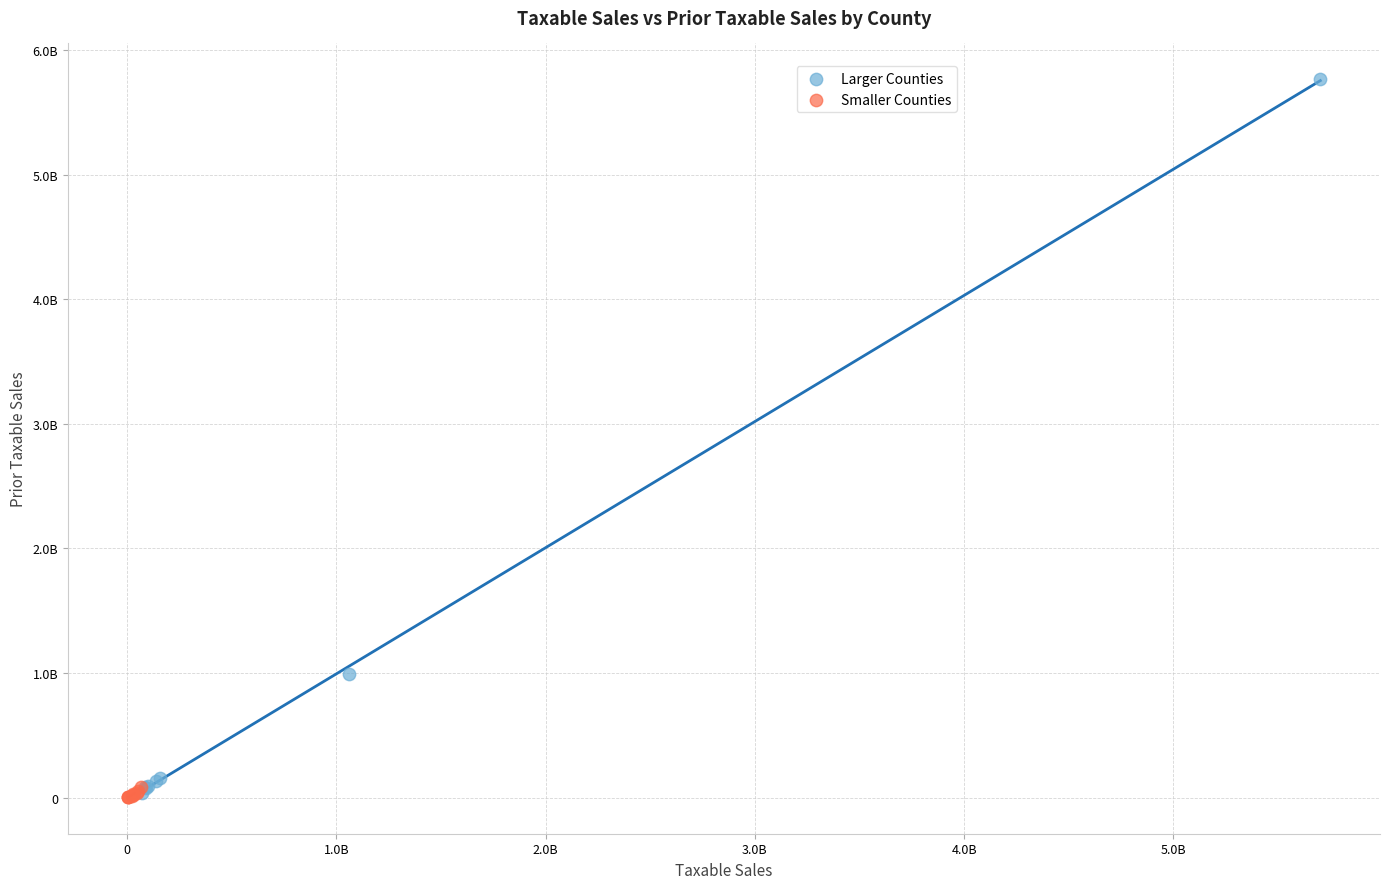

What are all the series names shown in the legend?

Larger Counties, Smaller Counties